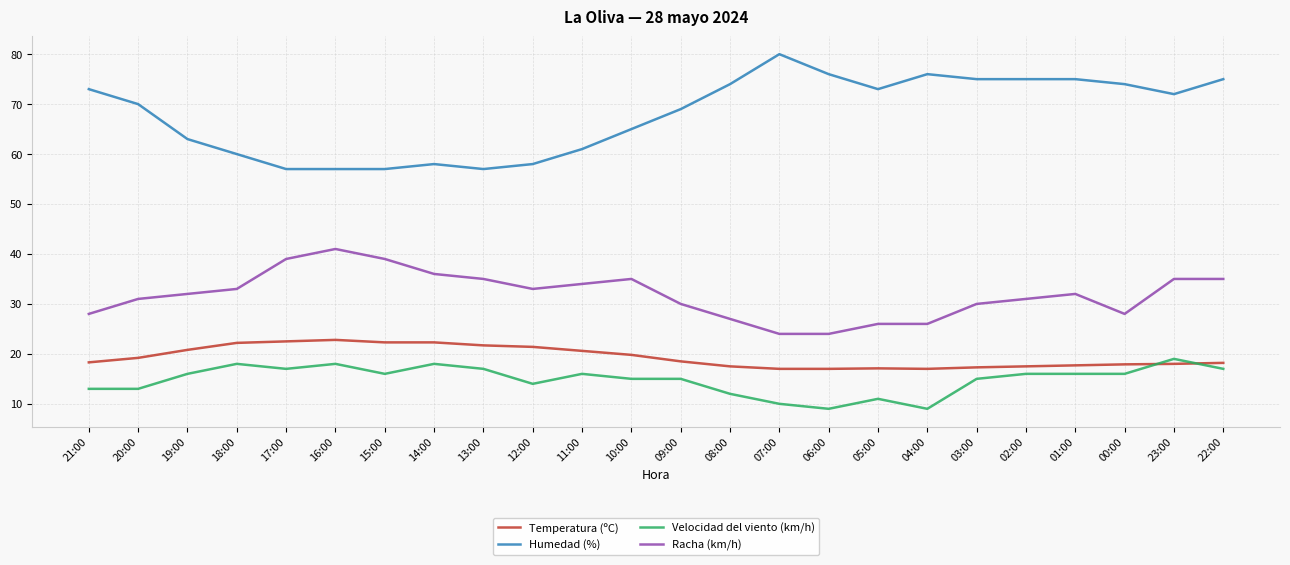

How many series are shown in this chart?

4